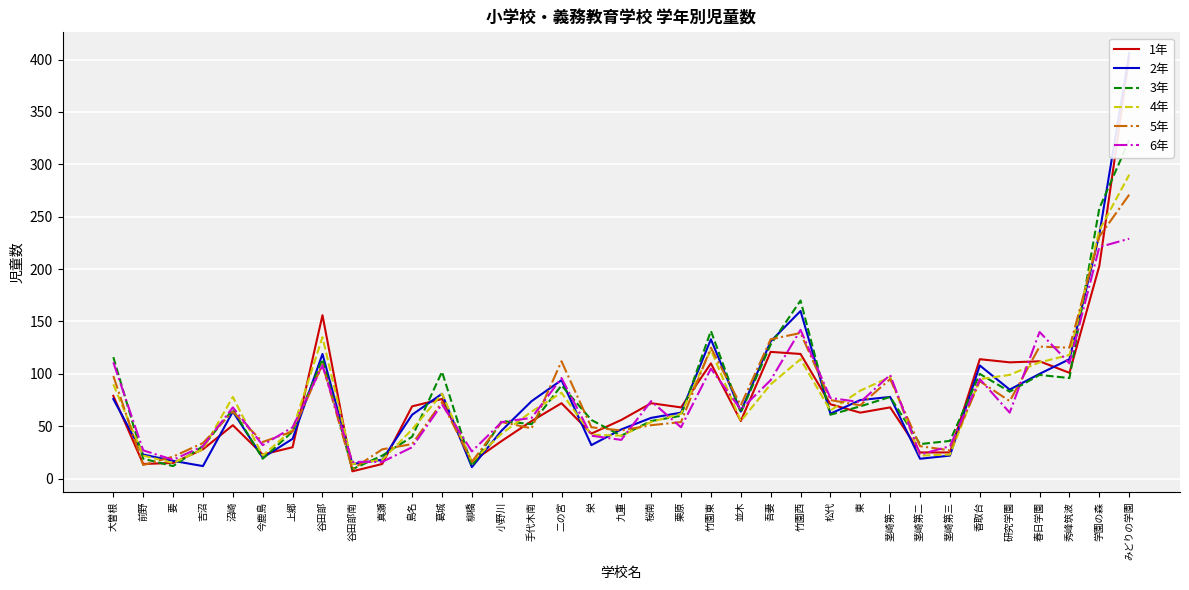

At which category does the chart reach its peak across all series?

みどりの学園